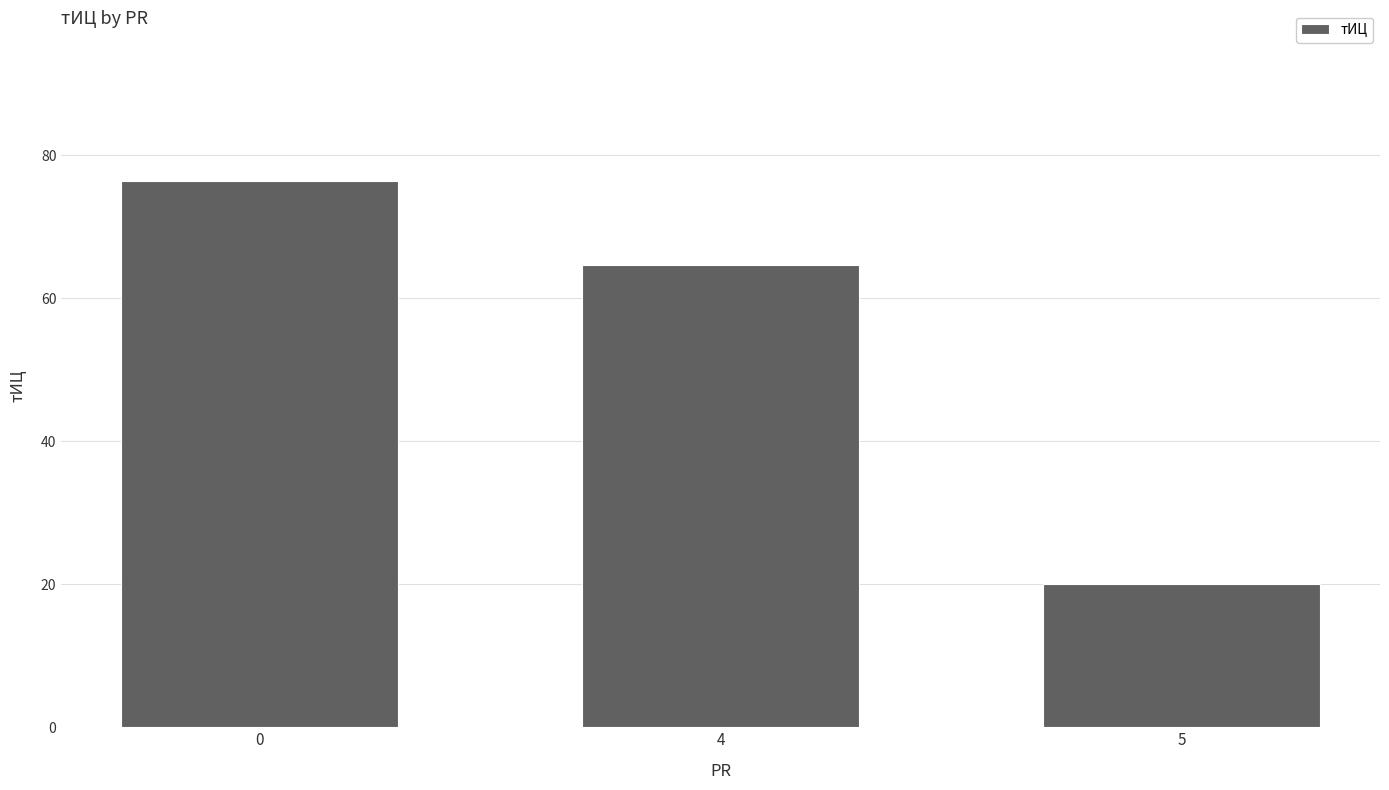

Reading left to right, transcribe all the data shown in this chart.

0=76.4	4=64.7	5=20.0